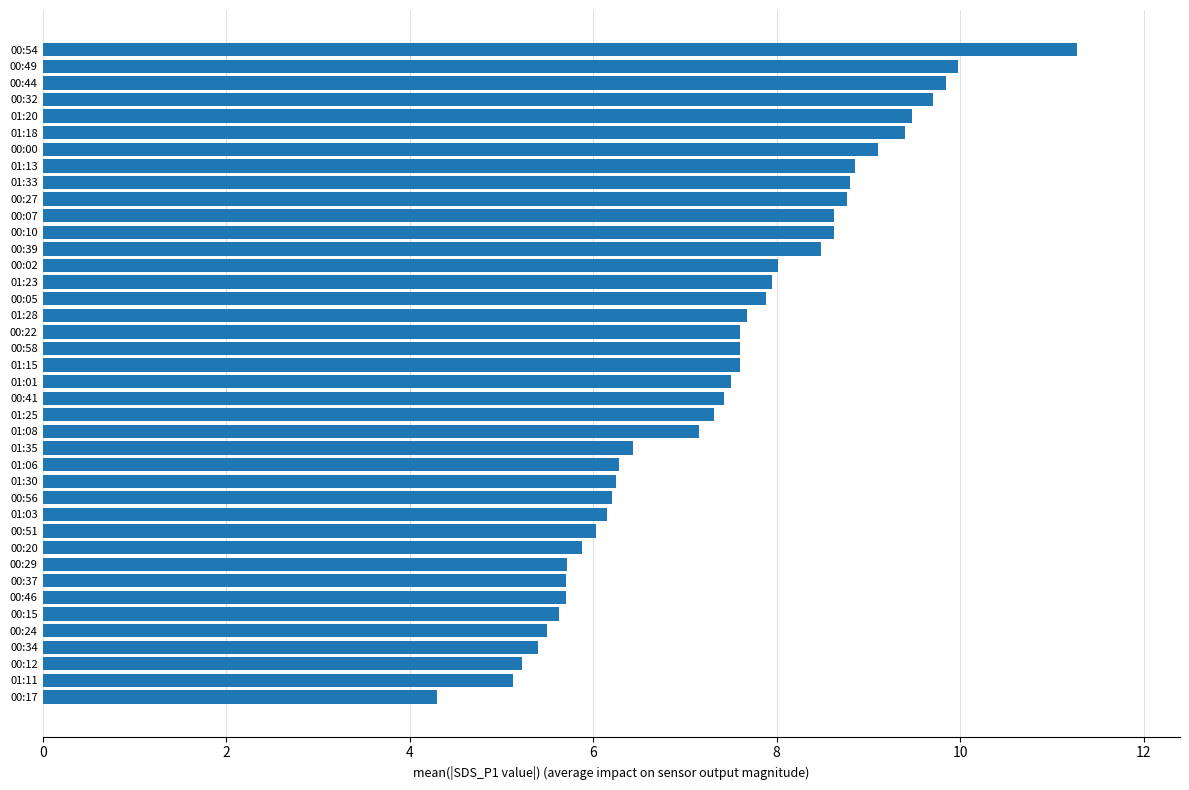

What position from the bottom is 01:30?

14